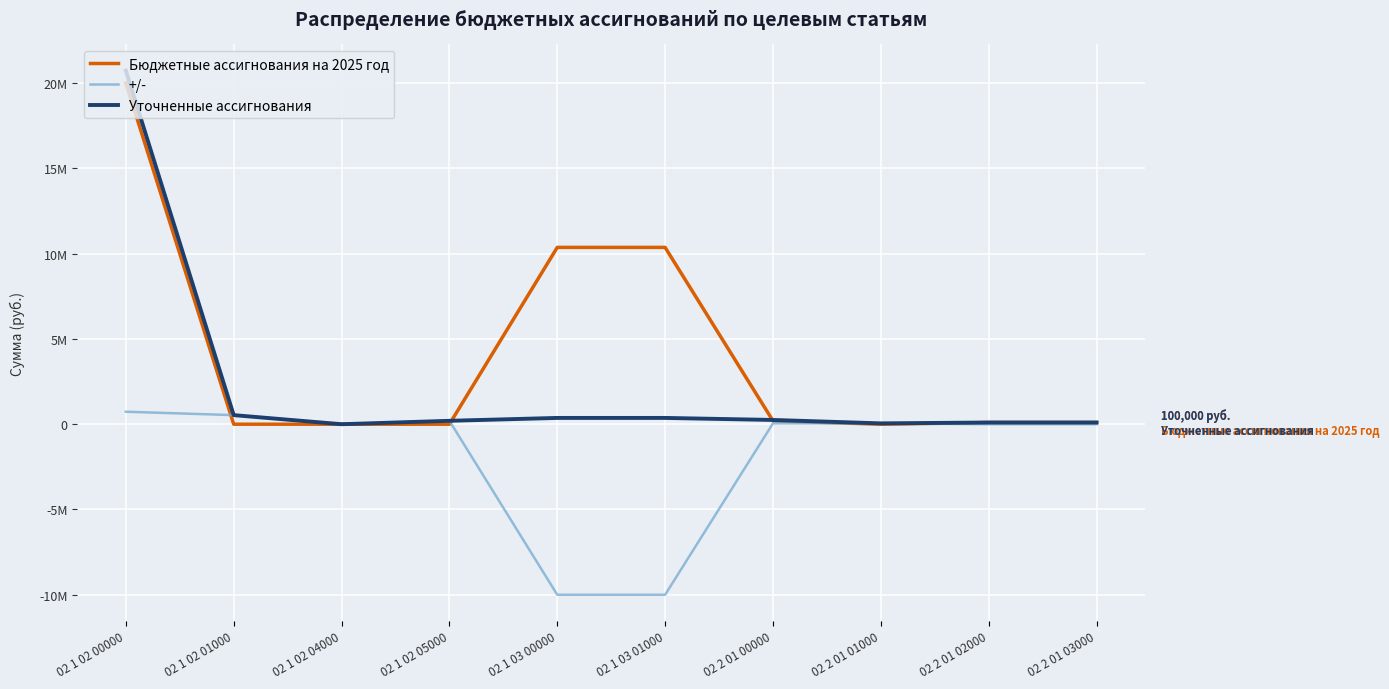

What position from the left is 02 2 01 01000?

8